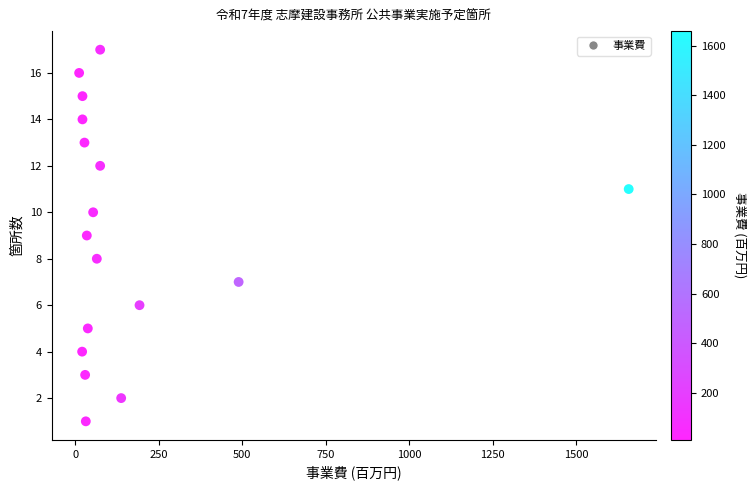

What is the range of X values (max minus min)?

1647